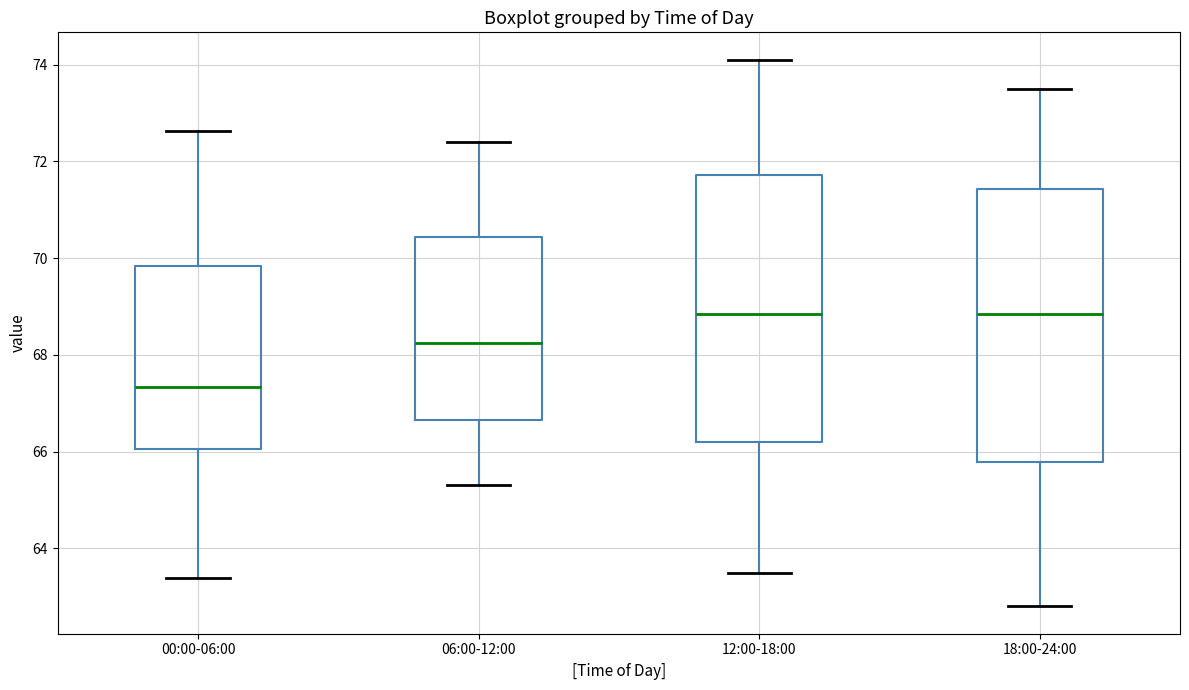

Where is the upper edge of the box for 12:00-18:00 on the y-axis? The values are not printed on the chart, so give them approximately, as read against the axis.

71.8